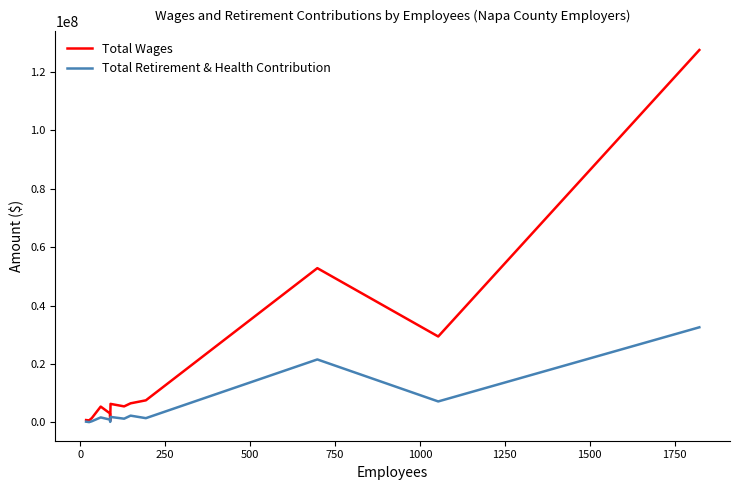

Which series has the widest spread of values?

Total Wages